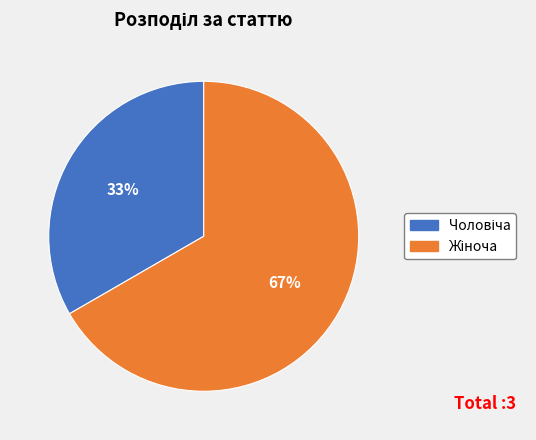

To the nearest percent, what is the average slice percentage?

50%